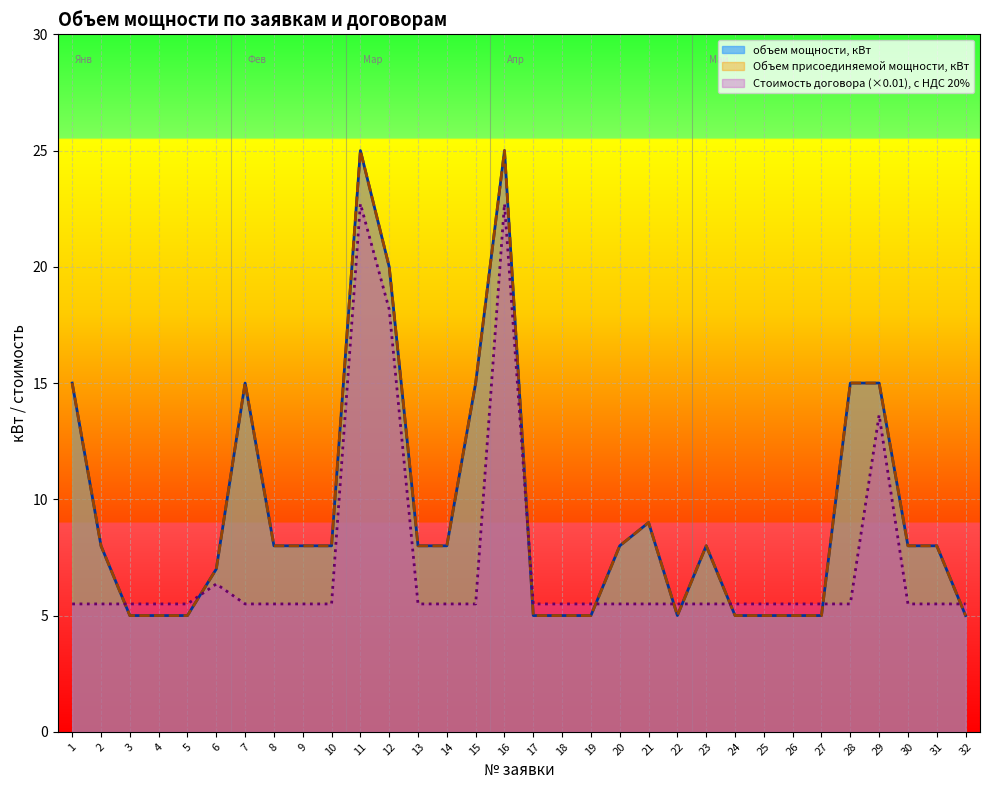

What is the value of the Стоимость договора с НДС 20% point at the 8th from the left?

5.5